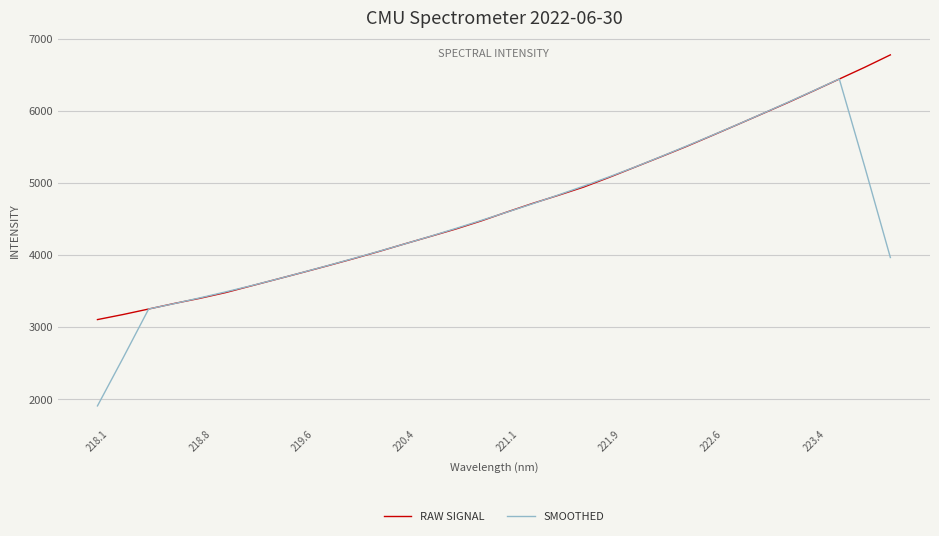

Which series ends up on top after the final intersection of SMOOTHED and RAW SIGNAL?

RAW SIGNAL